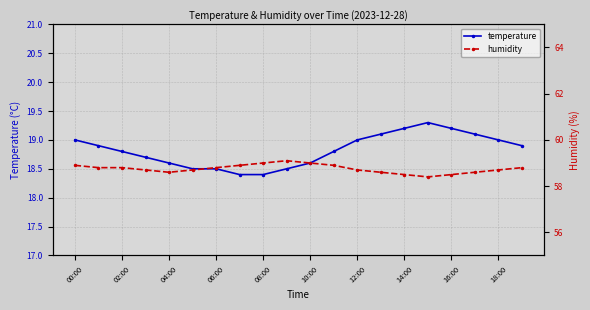

What is the greatest value displayed?

59.1